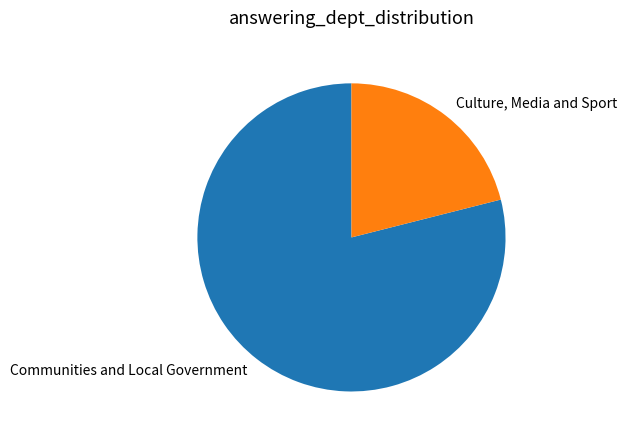

Rank the categories by value from highest to lowest.

Communities and Local Government, Culture, Media and Sport